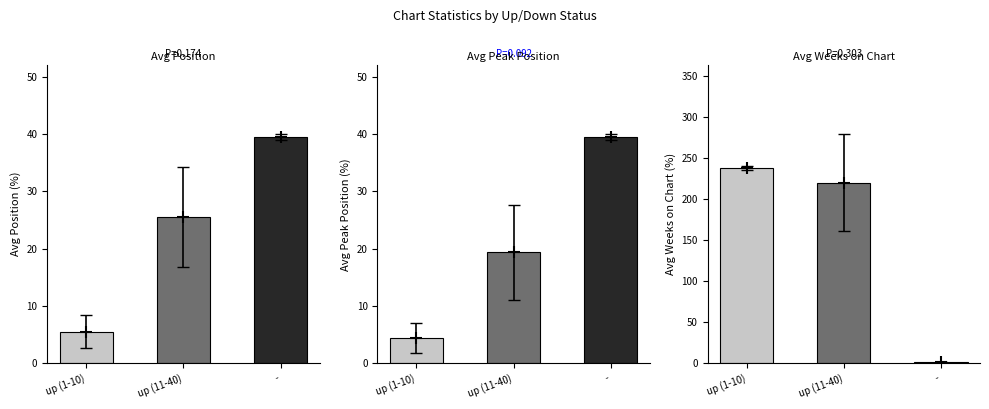

Is the value of Avg Position at - greater than the value of Avg Weeks on Chart at -?

Yes